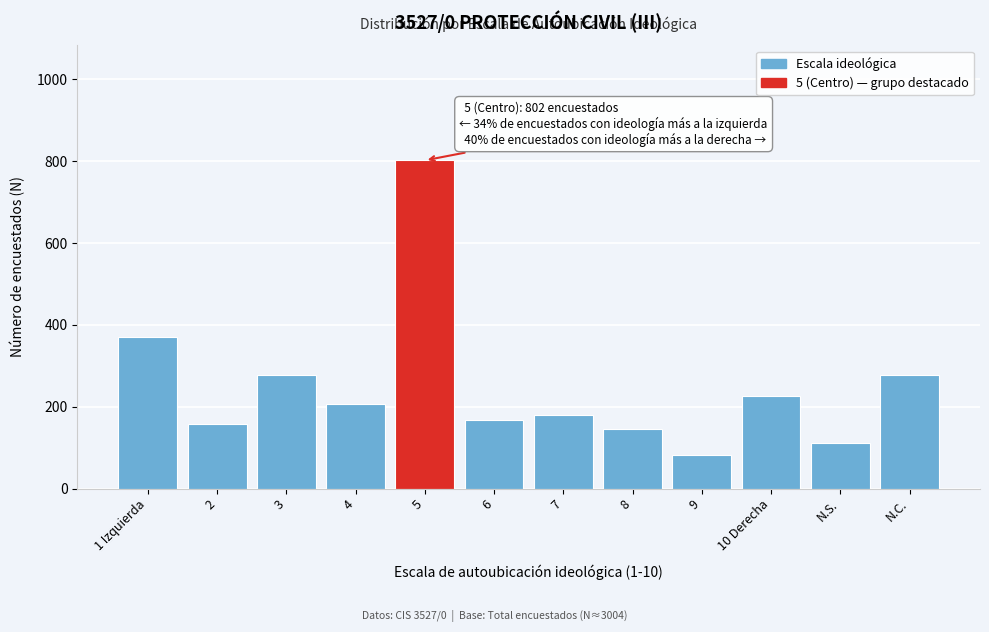

What is the value of the 4th bar from the left?

205.8